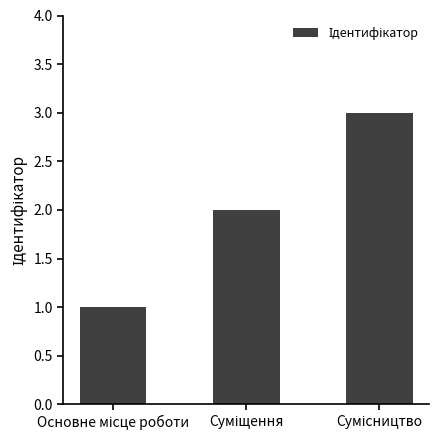

What is the sum of all values?

6